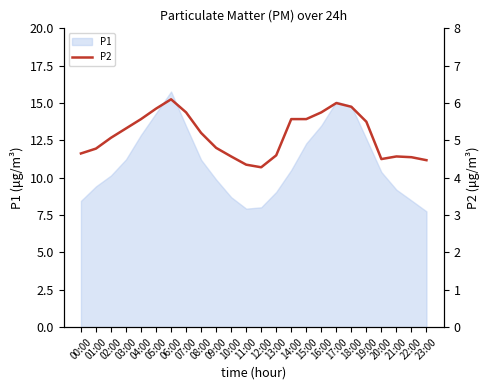

What is the maximum value for P1?

15.8